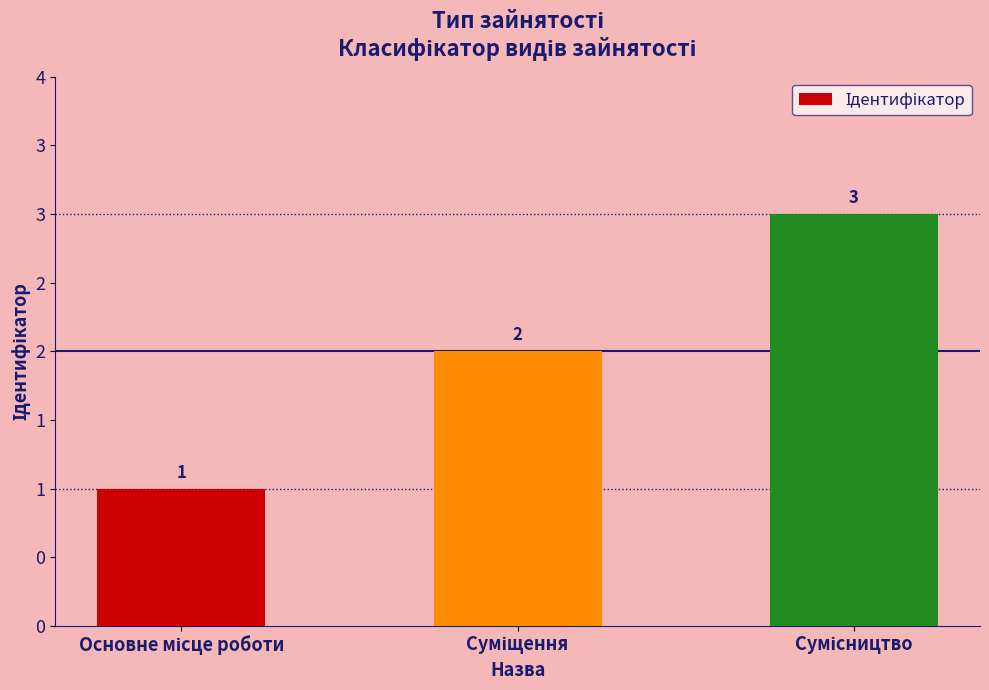

Does the chart contain any negative values?

No